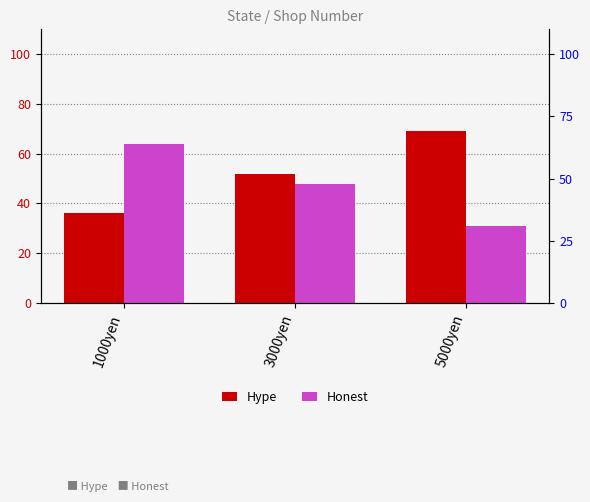

What is the label of the 3rd bar from the left?

5000yen